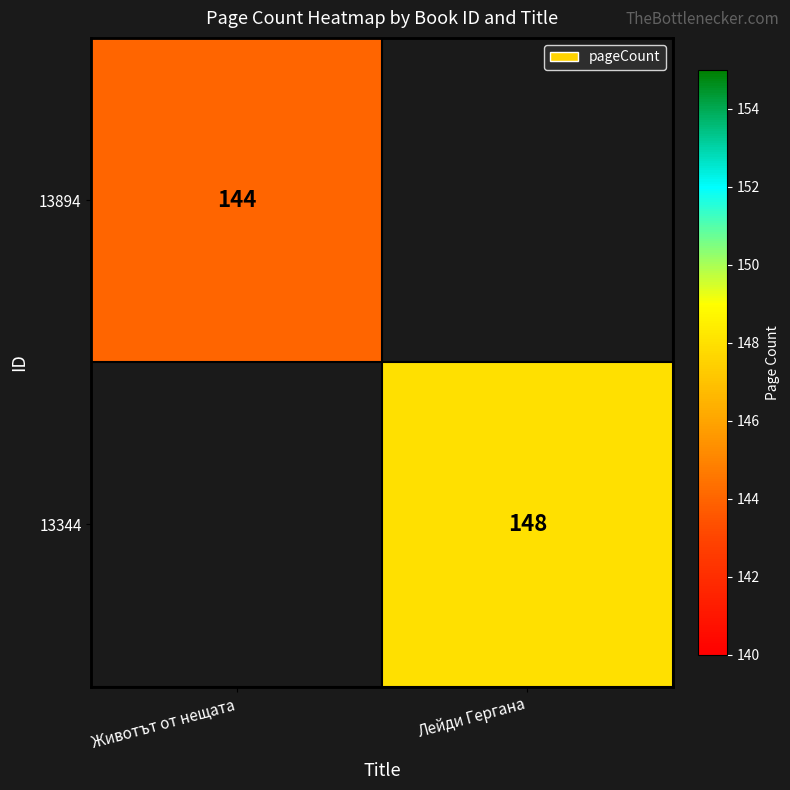

True or false: 13894 has a value of 144 at Животът от нещата.

True